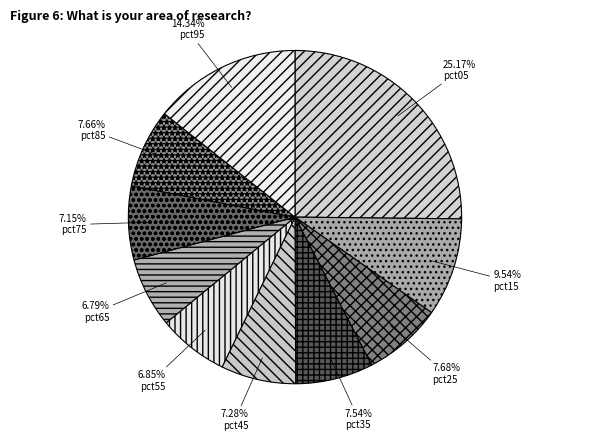

Is pct45 the majority of the pie?

No